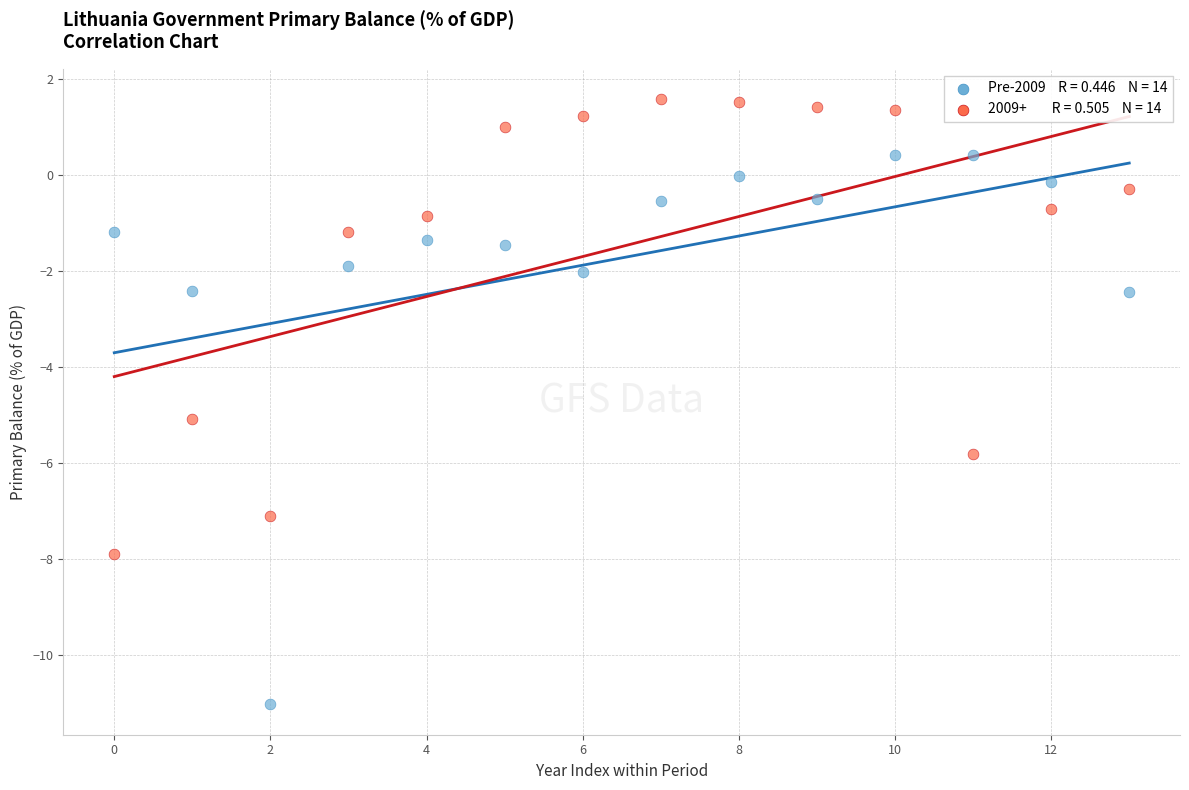

Across all series, what Y value is closest to -4?

-5.1